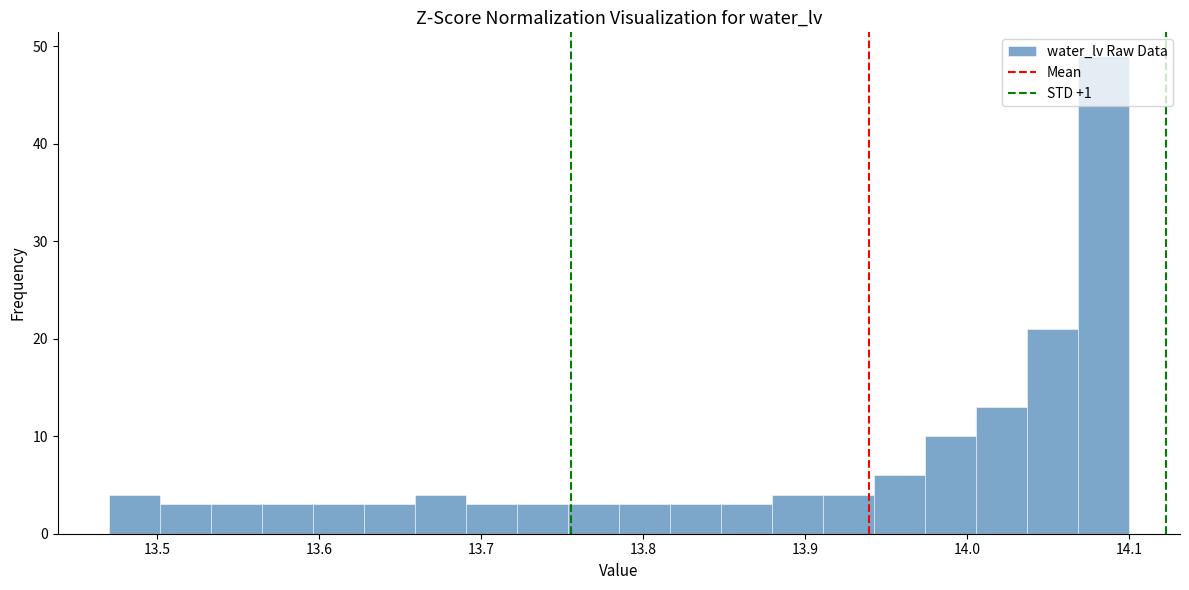

Read against the x-axis, roughly where is the centre of the tallest bar?

14.08